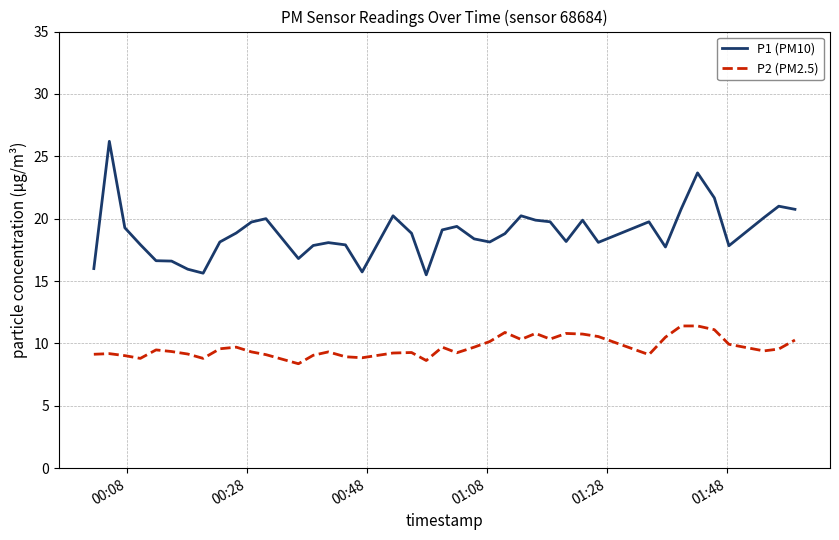

What is the difference between the maximum and minimum values in the P1 (PM10) series?

10.7